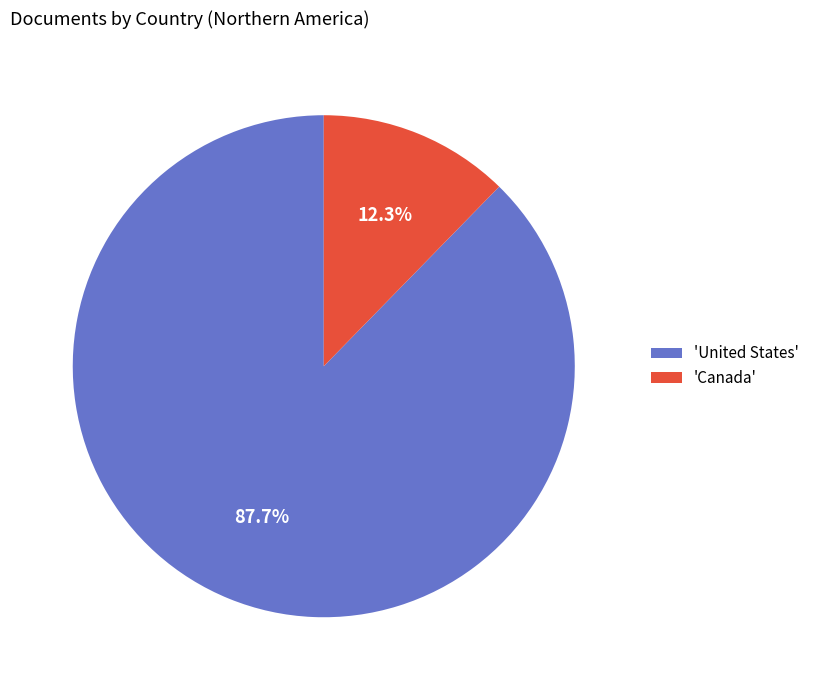

What is the largest slice in the pie chart?

'United States'